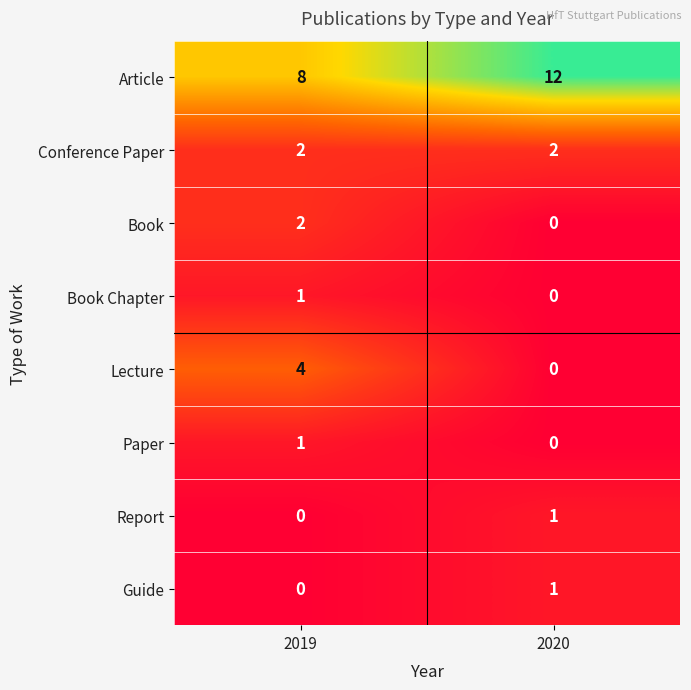

Rank the categories by Lecture value from highest to lowest.

2019, 2020